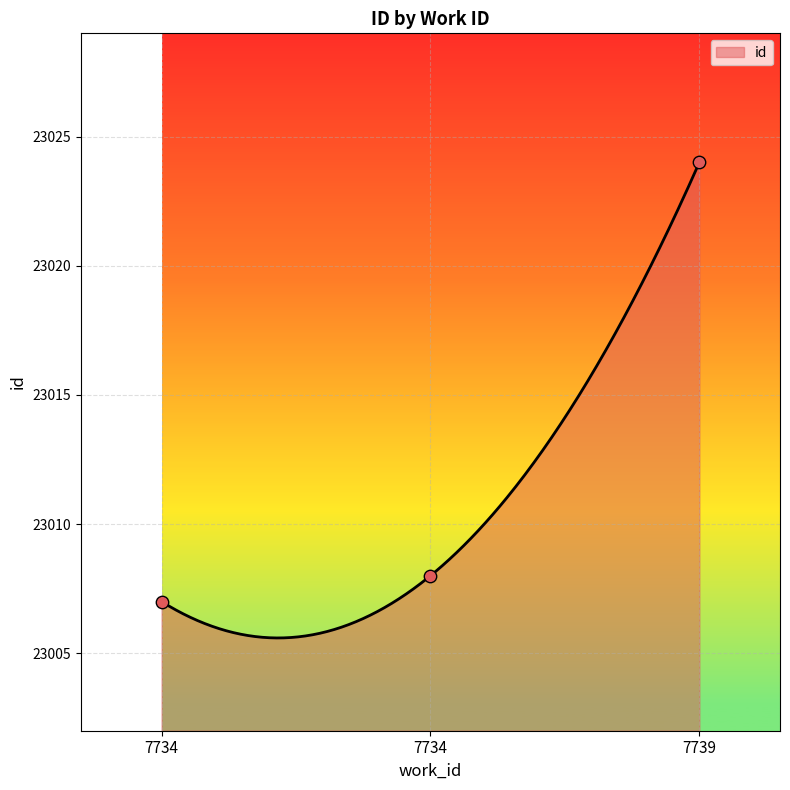

Which has a higher value, 7734 or 7734?

7734